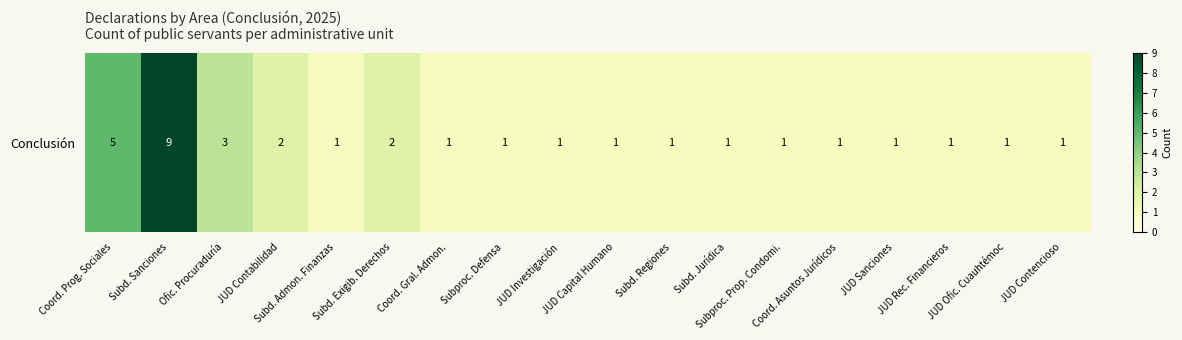

What is the smallest value displayed?

1